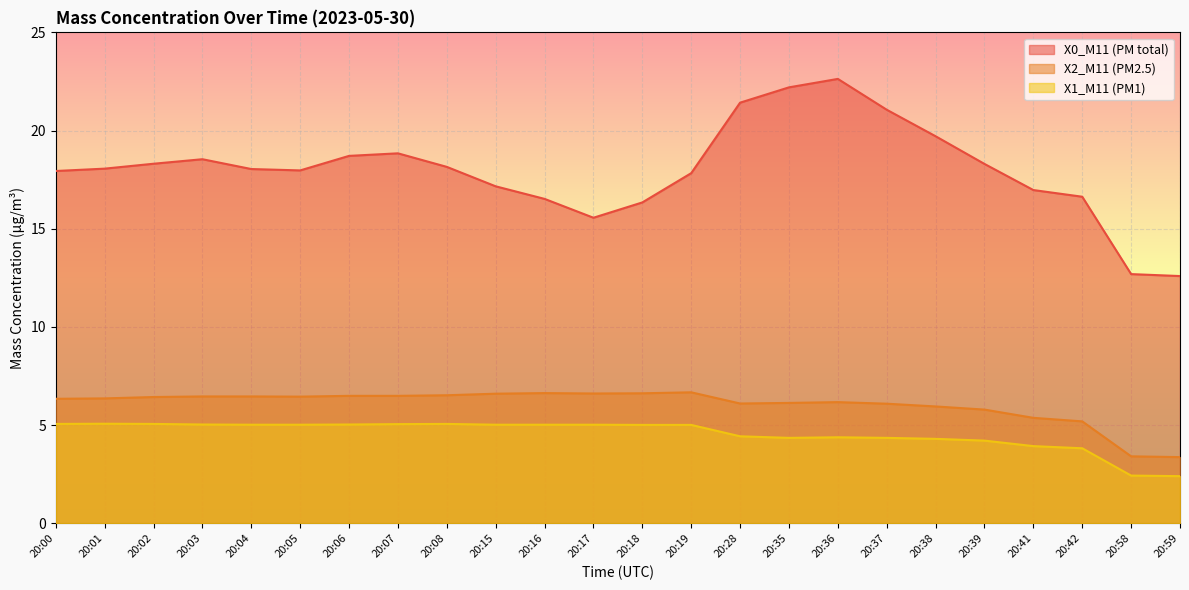

The X1_M11 (PM1) series shows 1.7 at 20:02. True or false?

False